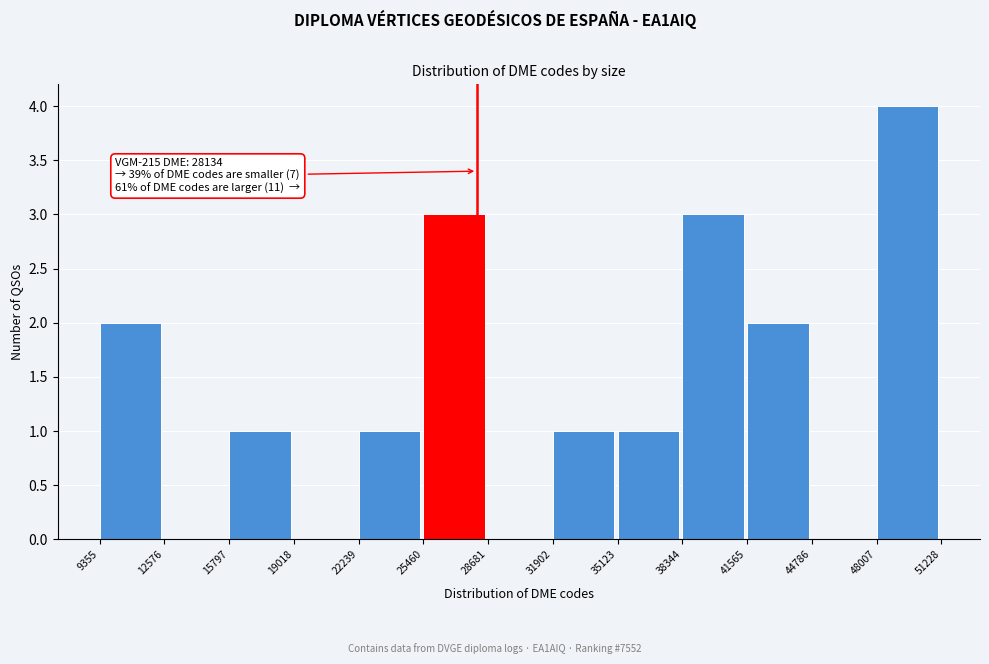

Over which range of the x-axis is the bar tallest?

48007 to 51228